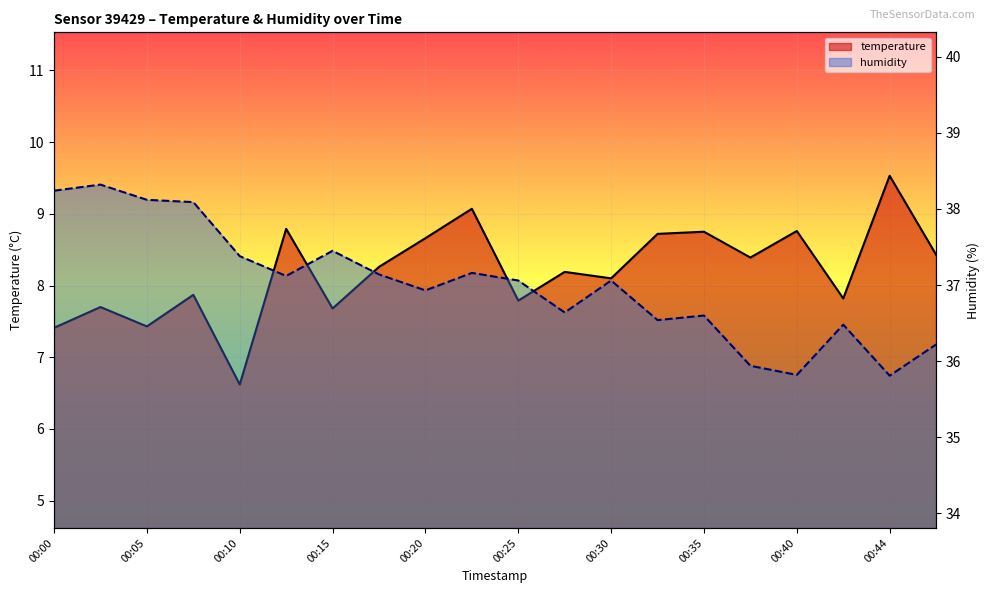

What position from the left is 00:25?

6